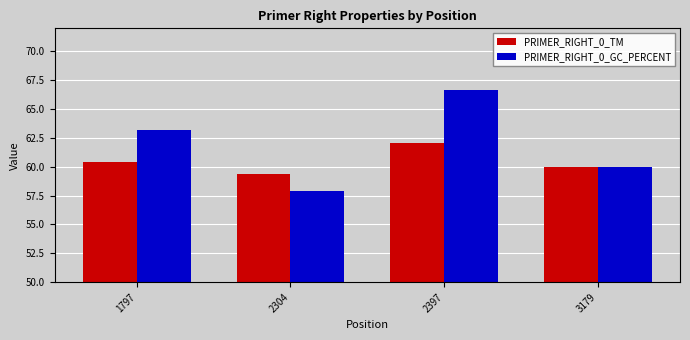

True or false: PRIMER_RIGHT_0_GC_PERCENT has a value of 44.7 at 2397.

False